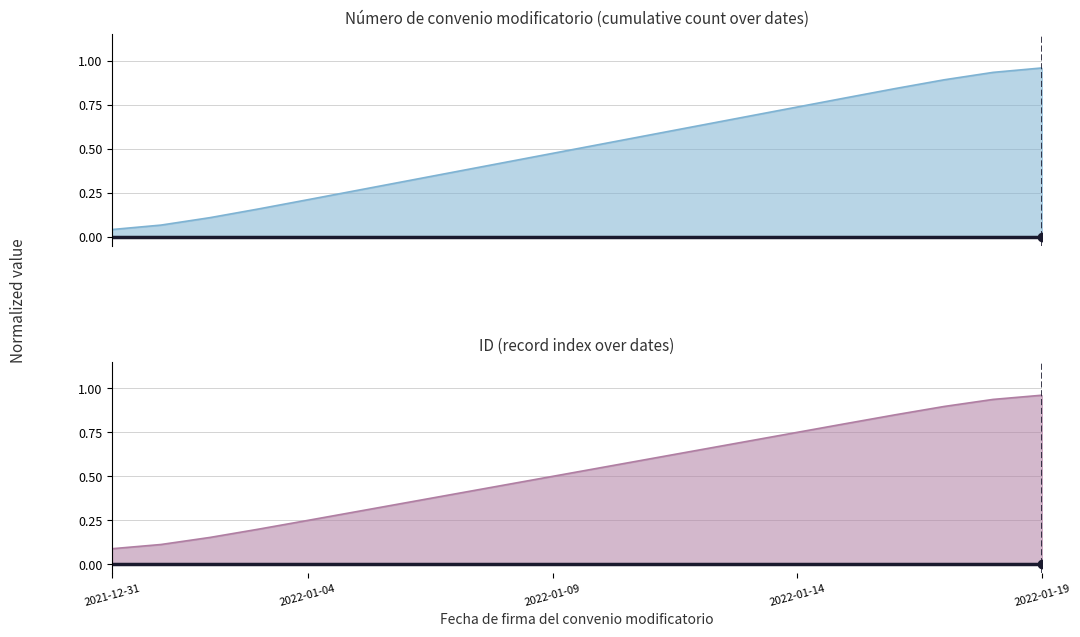

True or false: ID and Número de convenio modificatorio intersect in this chart.

False